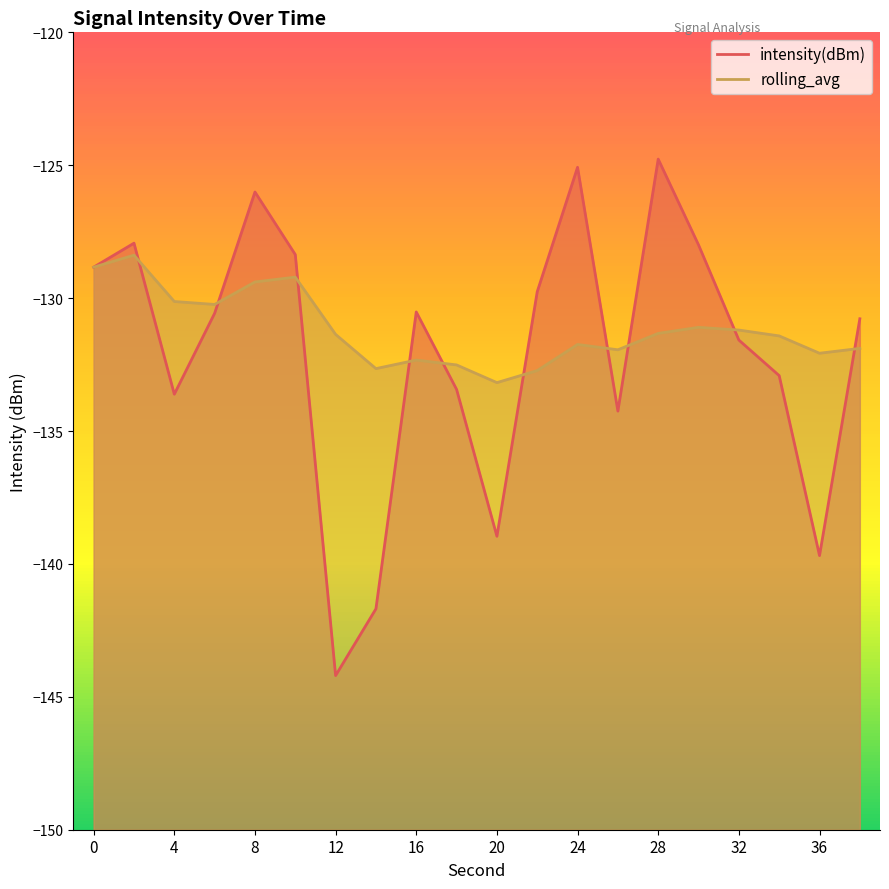

In intensity(dBm), how many points are higher than both neighbors (excluding endpoints)?

5